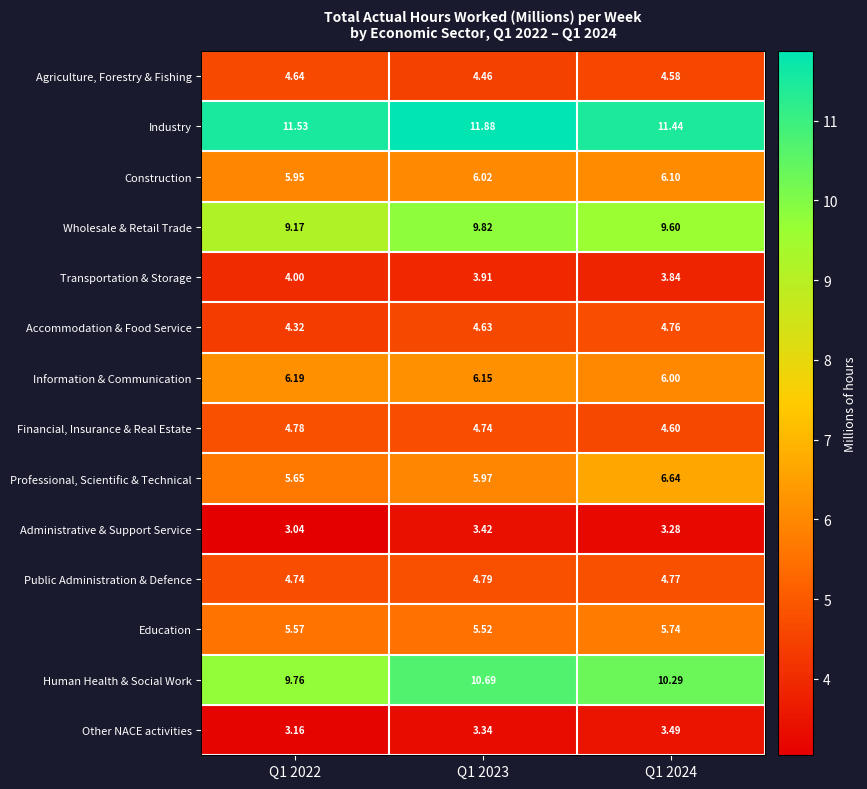

Between Q1 2022 and Q1 2023, which series saw the biggest shift?

Human Health & Social Work